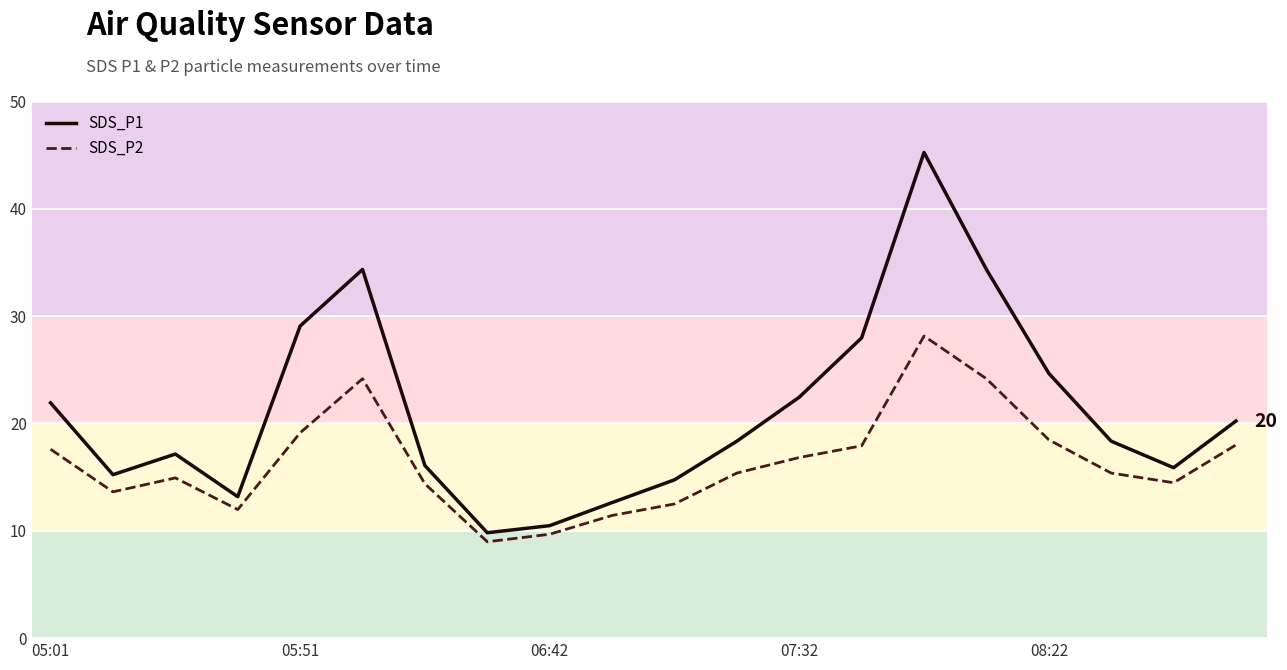

List the series in order of their peak value, lowest first.

SDS_P2, SDS_P1